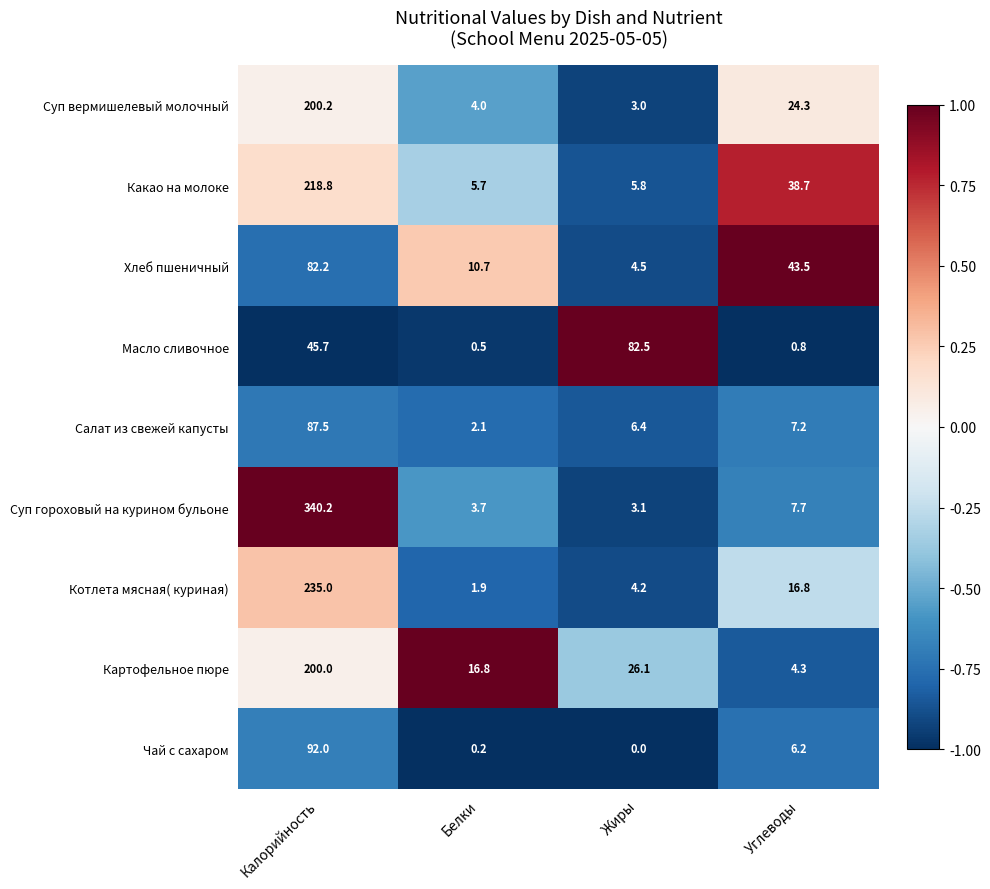

At how many categories does at least one series exceed 0?

4